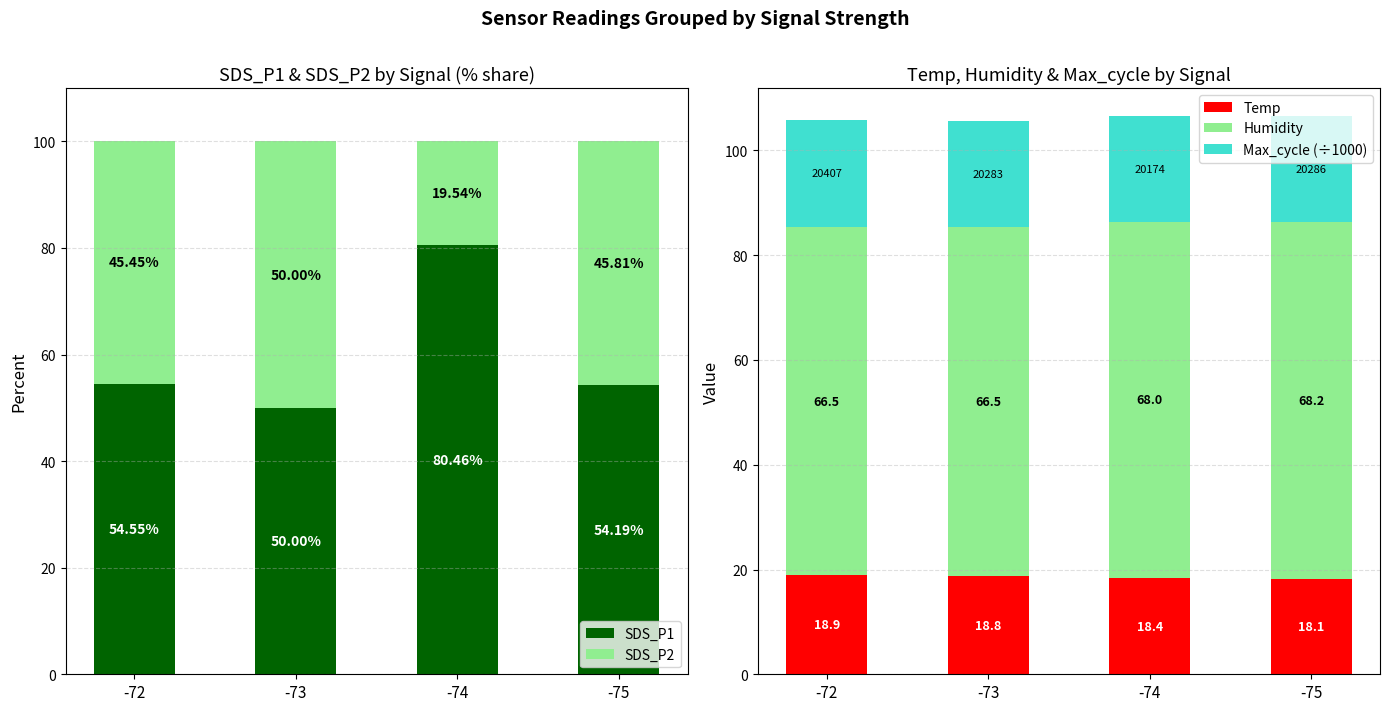

Which category has the highest value in the Max_cycle (÷1000) series?

-72